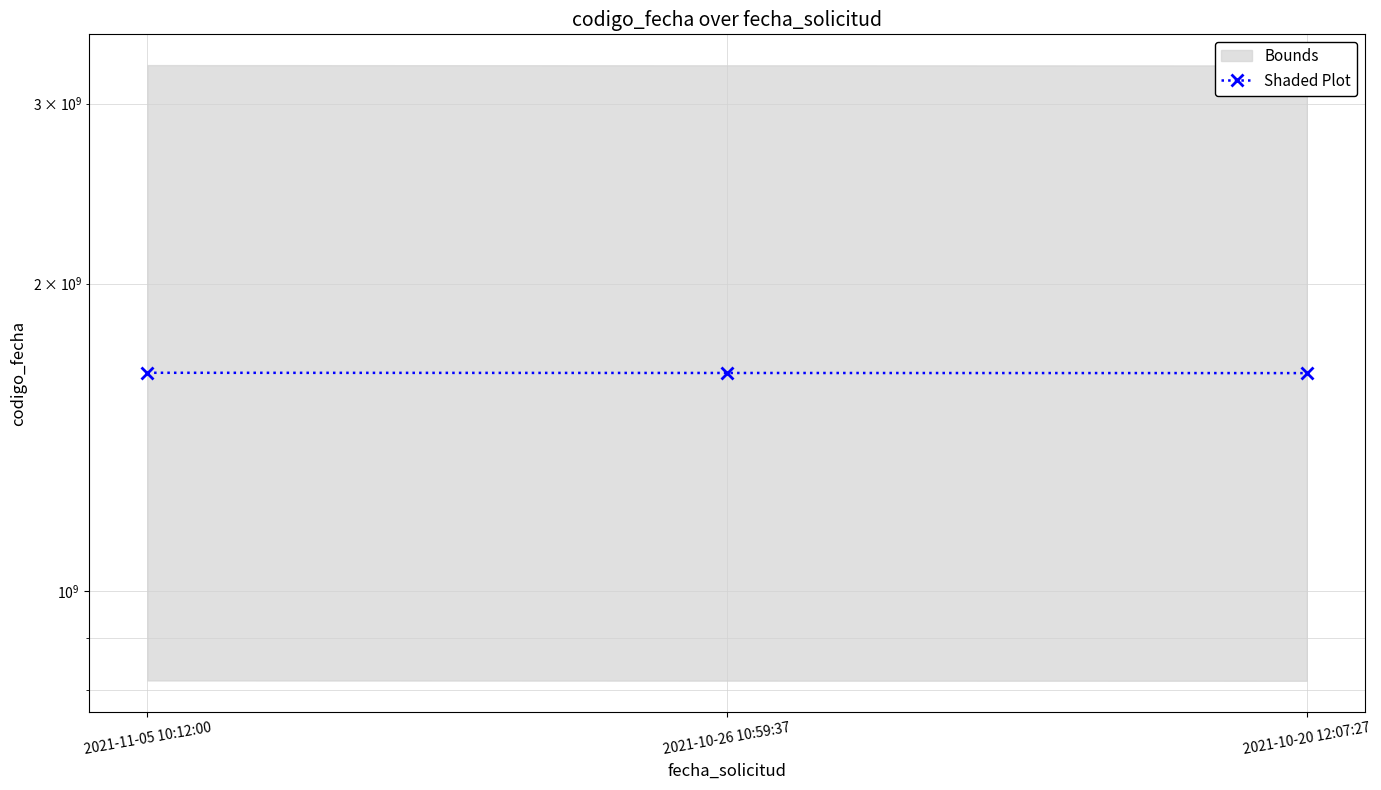

List the labels in order of value, smallest first.

2021-10-20 12:07:27, 2021-10-26 10:59:37, 2021-11-05 10:12:00